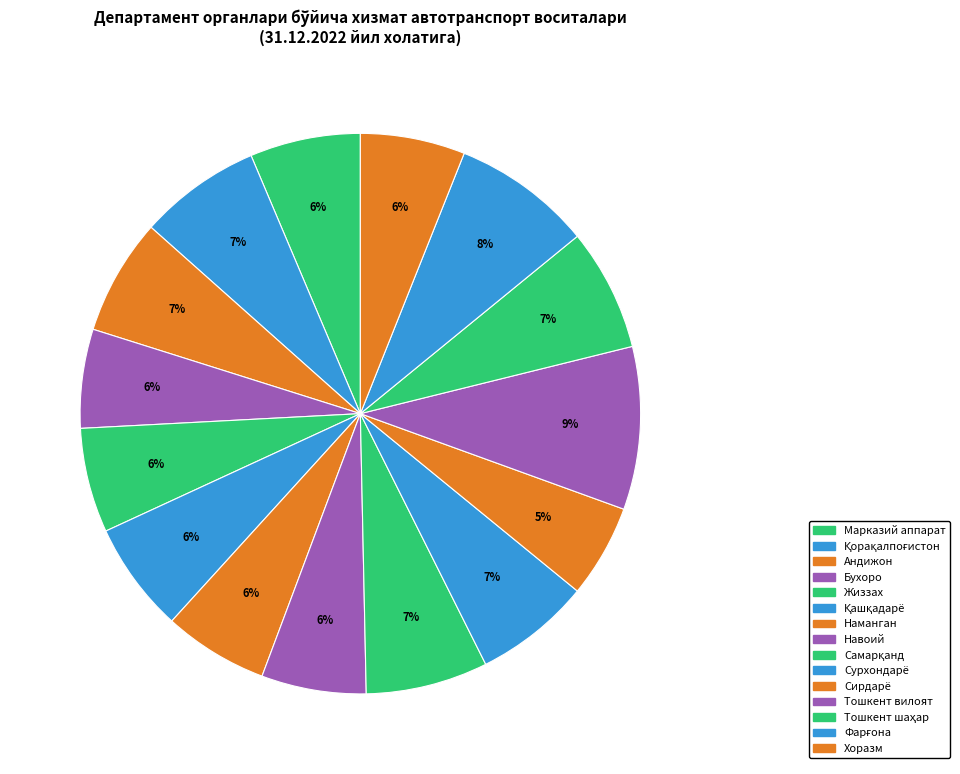

To the nearest percent, what percentage of the pie is Наманган?

6%